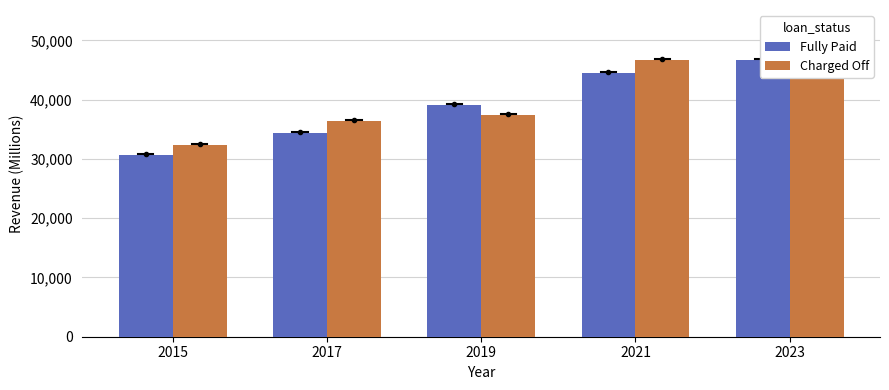

How many bars are there in total?

10